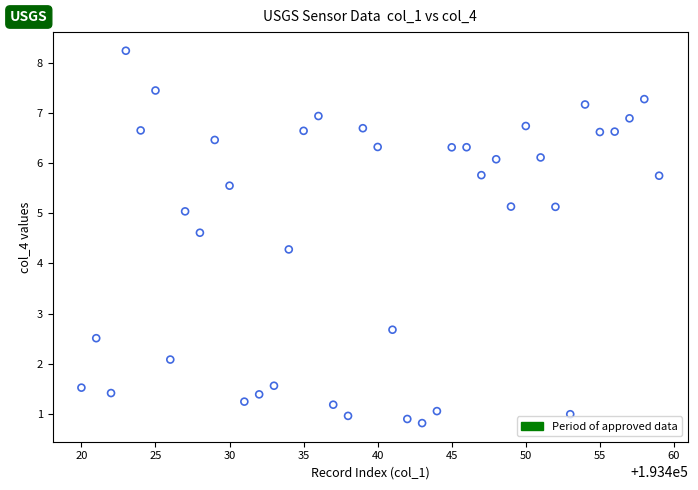

What Y value in the scatter plot is closest to 4?

4.3